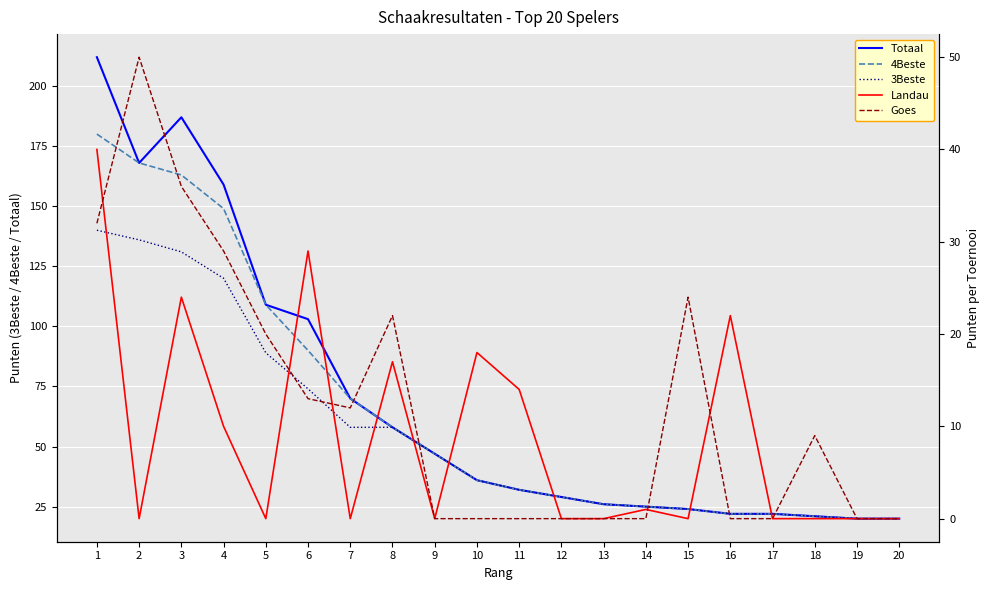

What value does the Totaal series have at 13, to the nearest 50?

50